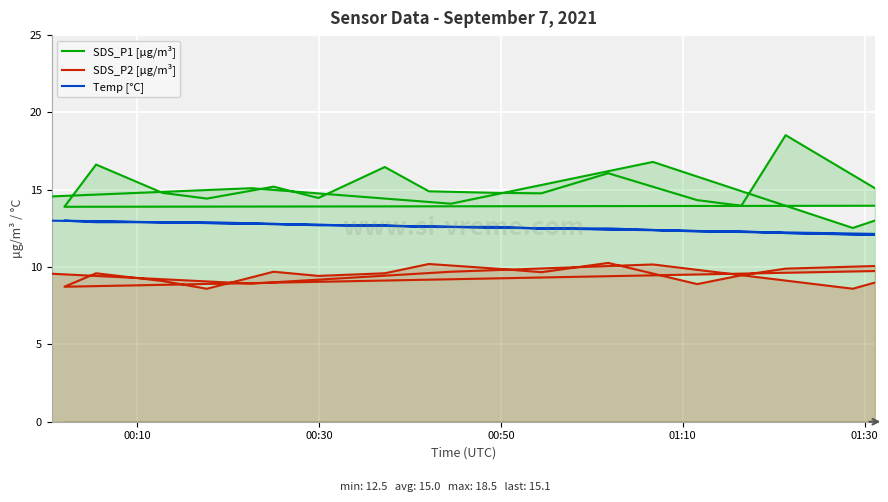

Reading right to left, extract all data points from this chart.

SDS_P1 [µg/m³]: 15.1	18.5	14.0	14.3	16.1	14.8	14.8	14.9	16.5	14.5	15.2	14.4	14.8	16.6	13.9	14.0	12.5	16.8	14.1	15.1	14.6
SDS_P2 [µg/m³]: 10.1	9.9	9.5	8.9	10.3	9.7	9.9	10.2	9.6	9.4	9.7	8.6	9.1	9.6	8.7	9.8	8.6	10.2	9.7	8.9	9.6
Temp [°C]: 12.1	12.2	12.3	12.3	12.5	12.5	12.6	12.6	12.7	12.7	12.8	12.9	12.9	12.9	13.0	12.1	12.1	12.4	12.6	12.8	13.0